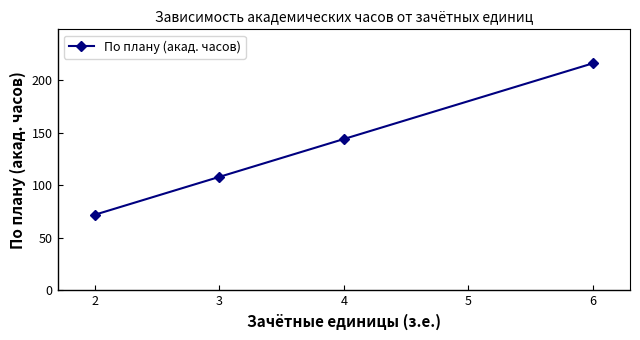

The value at 3 is 45. True or false?

False